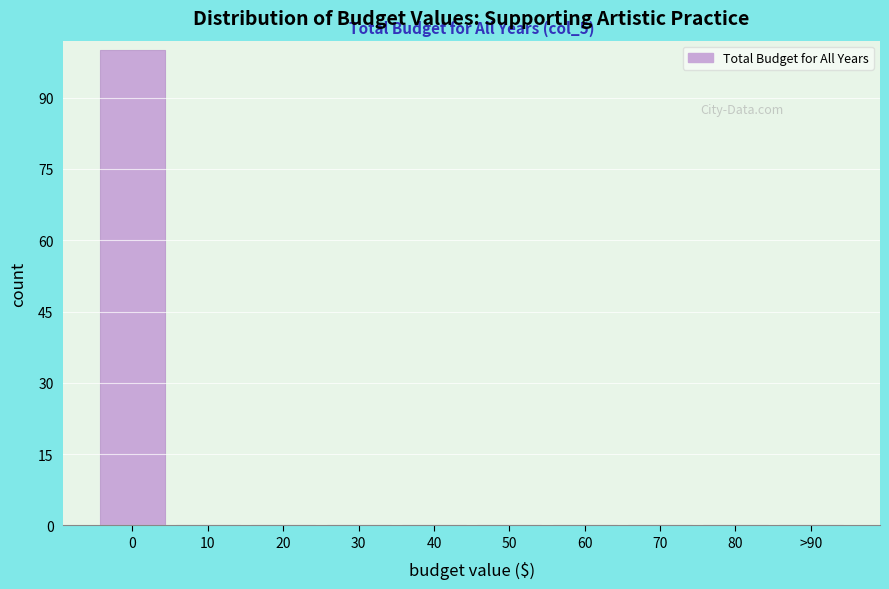

Reading left to right, list all the values displayed in this chart.

0=100	10=0	20=0	30=0	40=0	50=0	60=0	70=0	80=0	>90=0